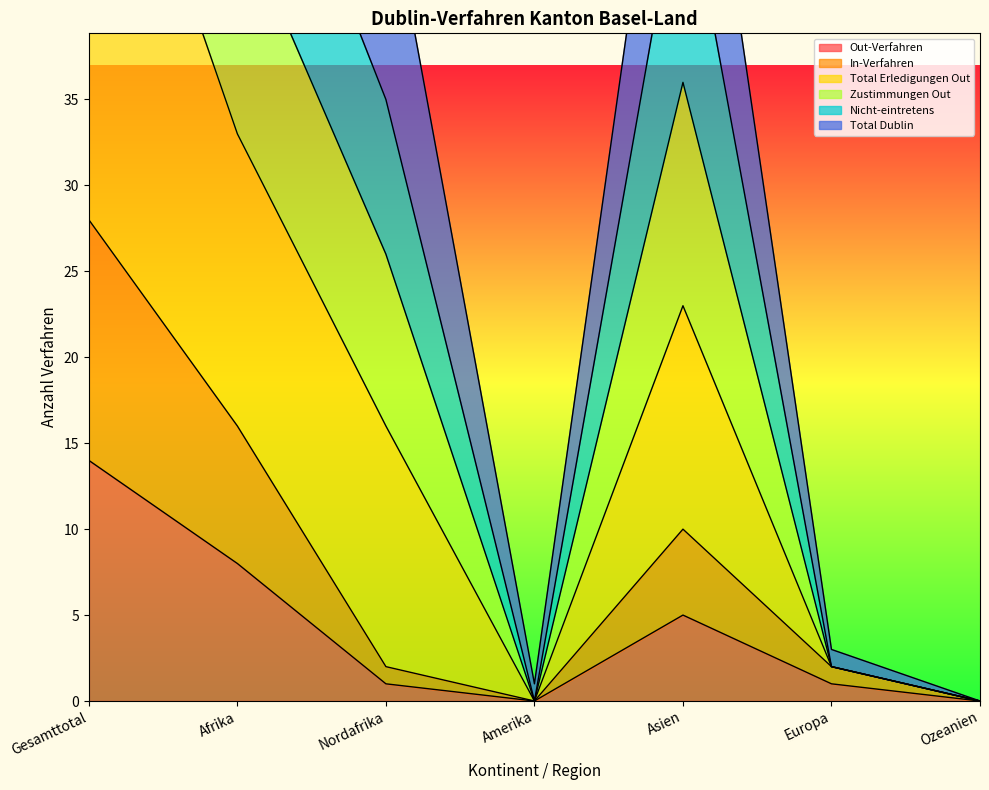

What is the average value of the Out-Verfahren series?

4